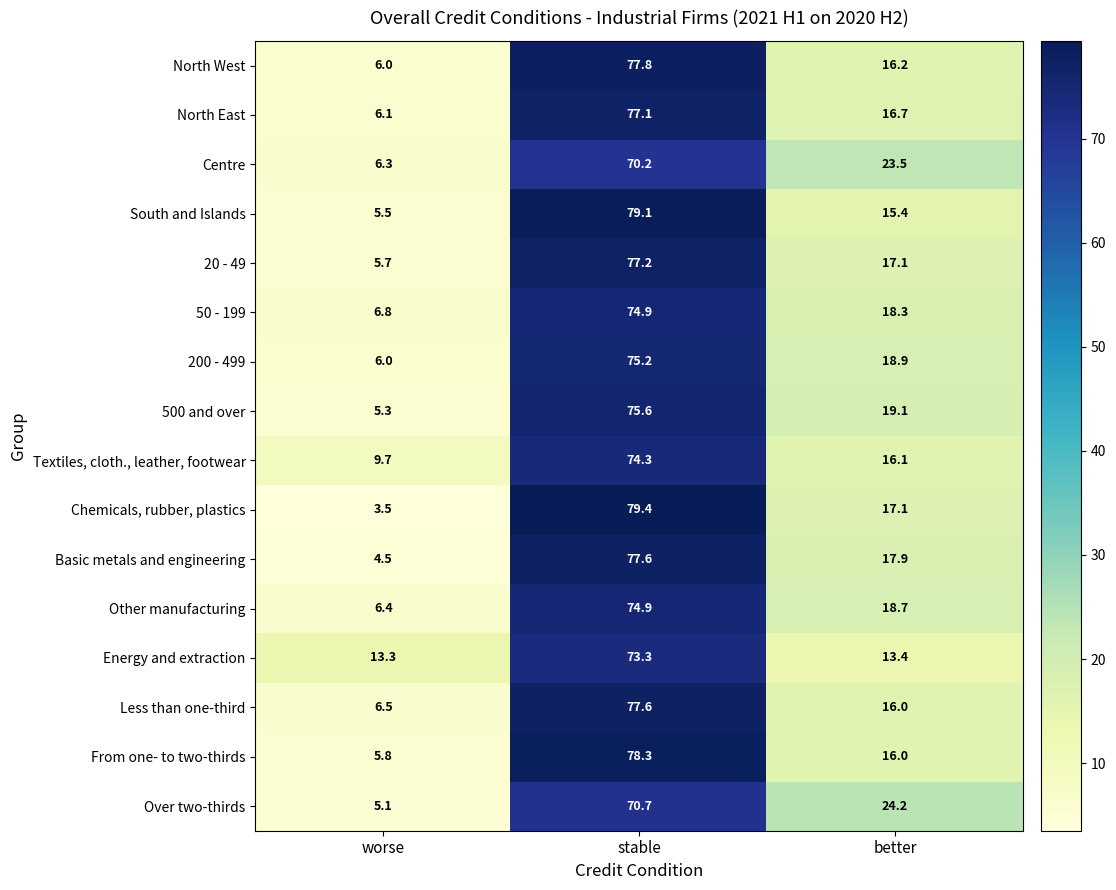

Which category has the highest value across all series?

stable